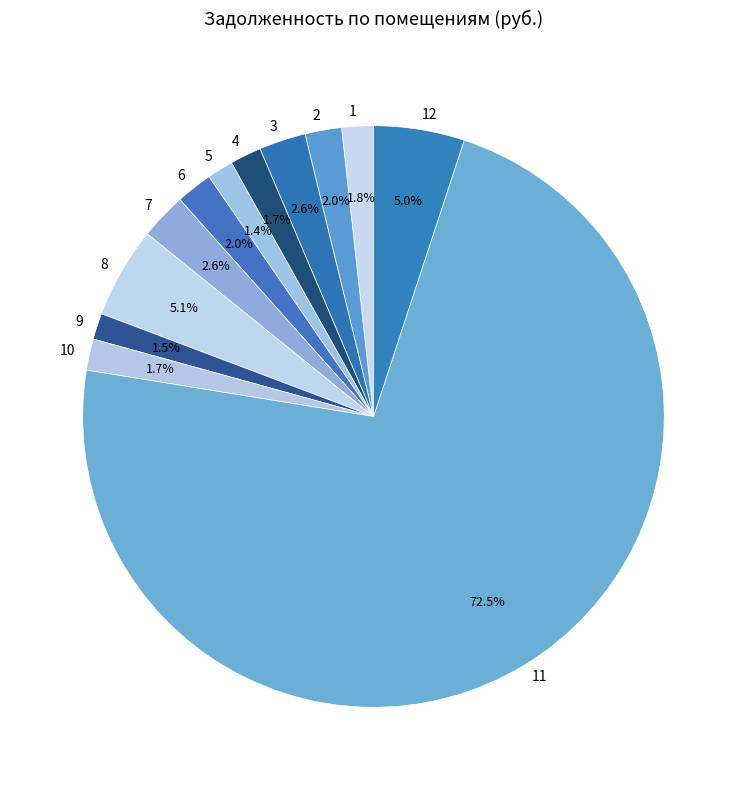

How many slices are in this pie chart?

12